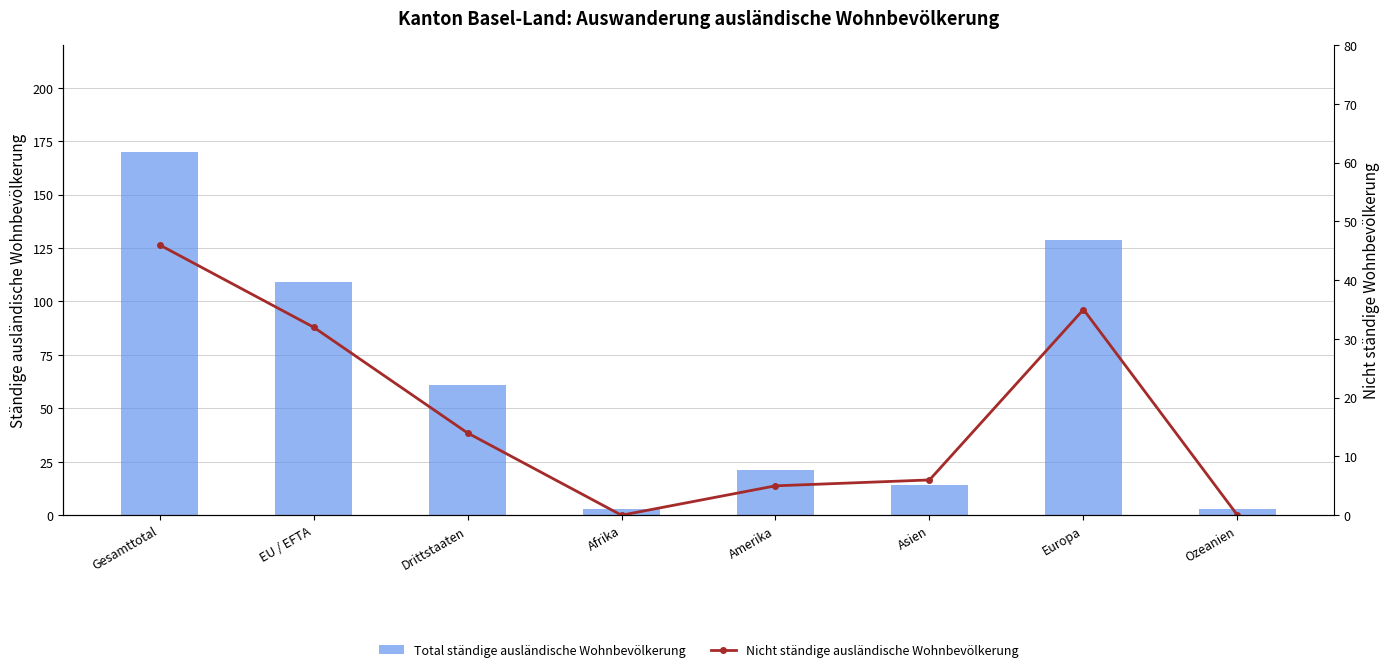

Rank the categories by Nicht ständige ausländische Wohnbevölkerung value from lowest to highest.

Afrika, Ozeanien, Amerika, Asien, Drittstaaten, EU / EFTA, Europa, Gesamttotal